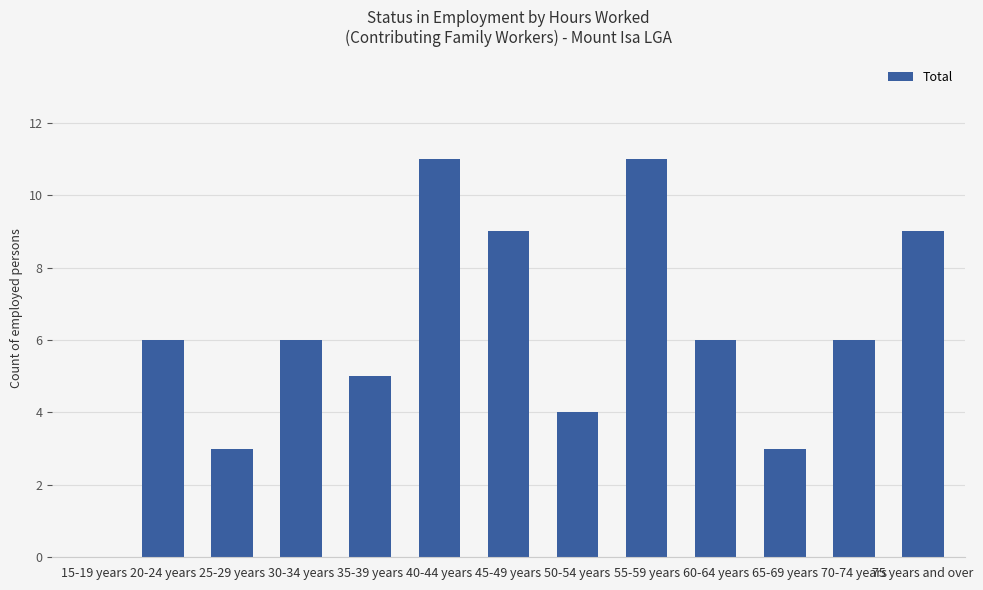

How many series are shown in this chart?

1